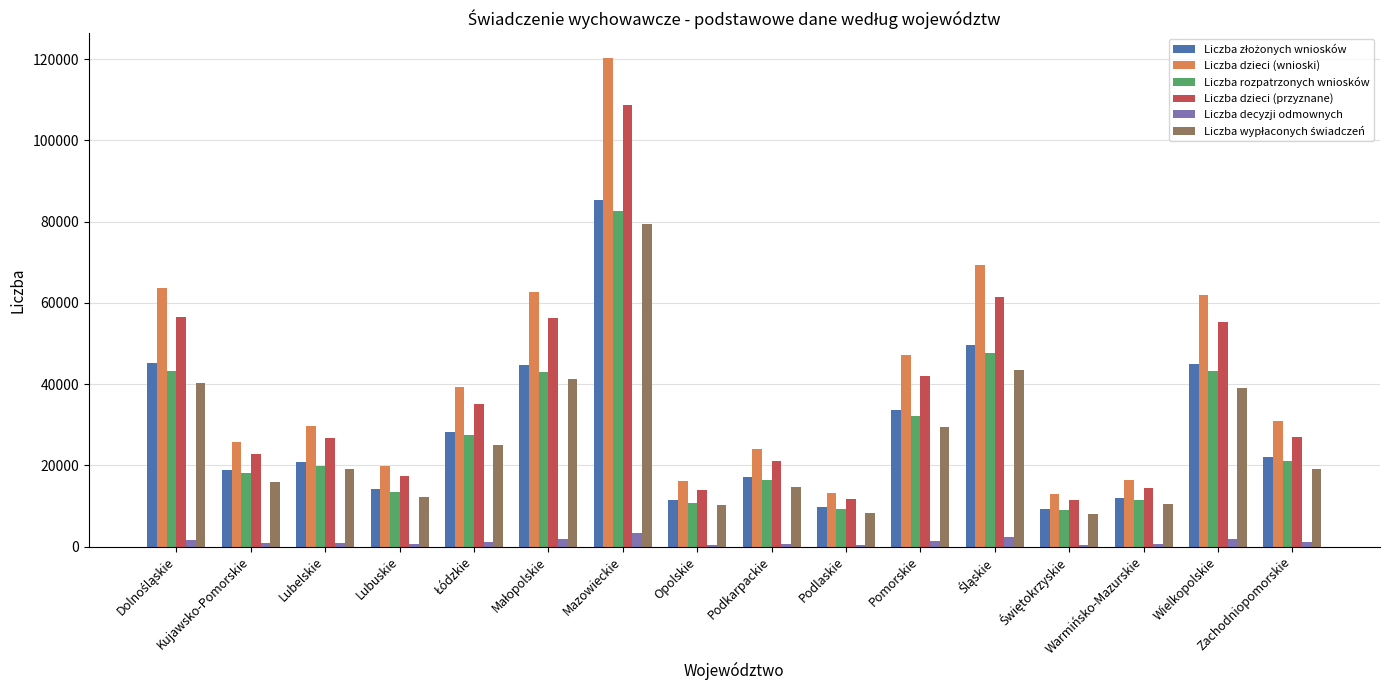

What is the highest value of the Liczba dzieci (przyznane) series?

108658